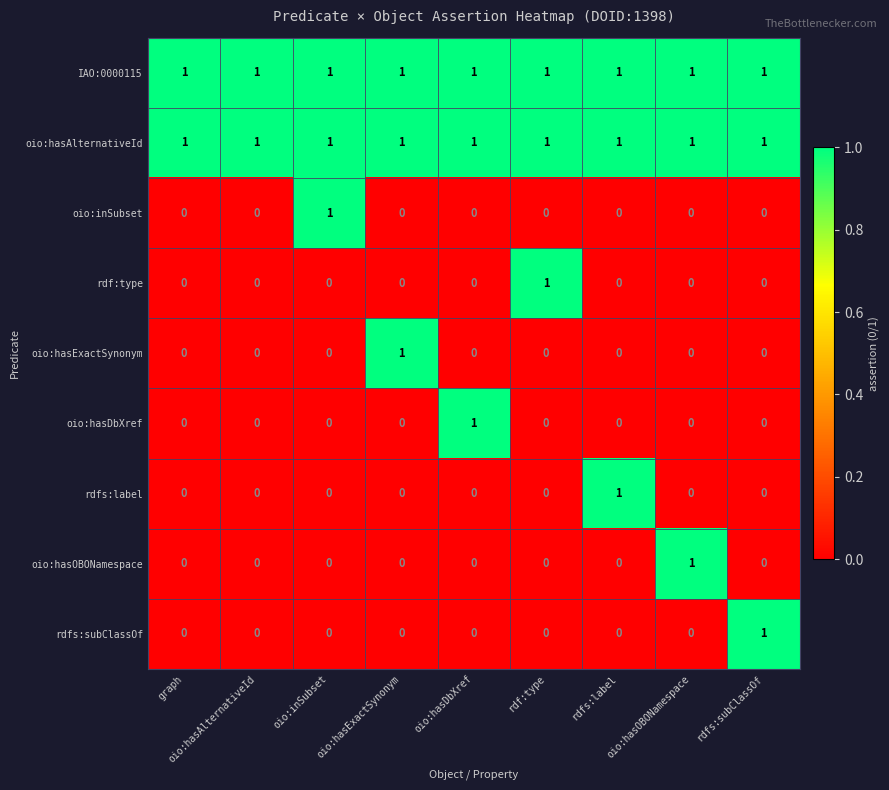

The value of oio:hasOBONamespace at rdfs:subClassOf is 0. True or false?

True